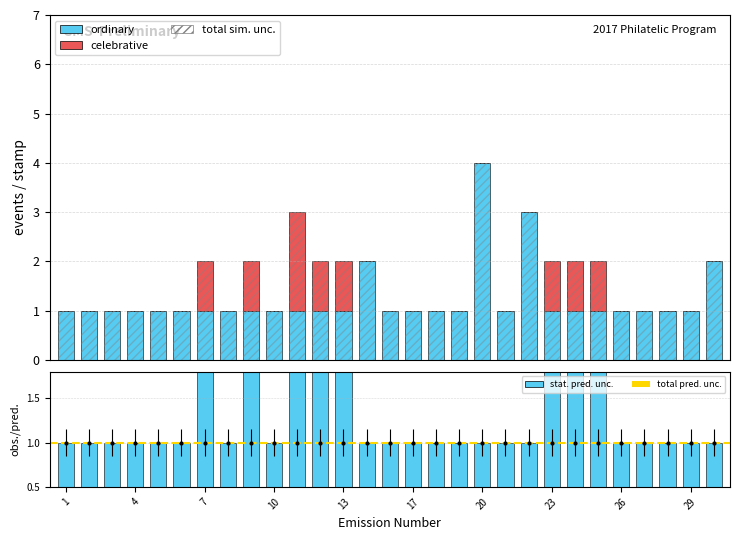

The value of celebrative at 31 is 0. True or false?

True